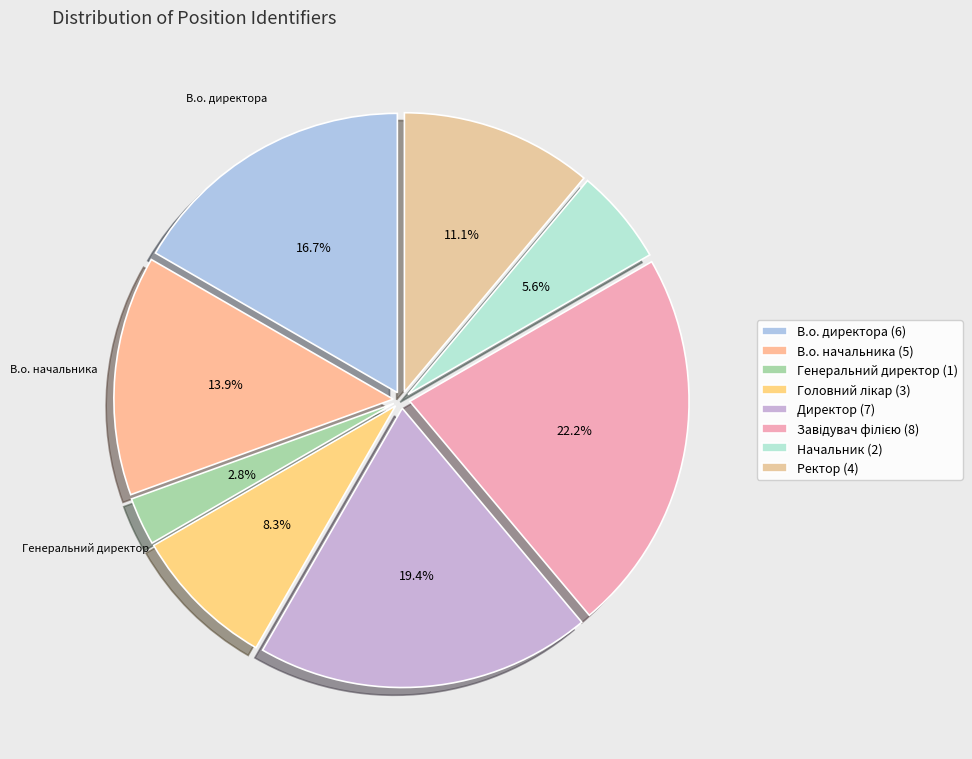

To the nearest percent, what is the difference between the largest and smallest slice percentages?

19%